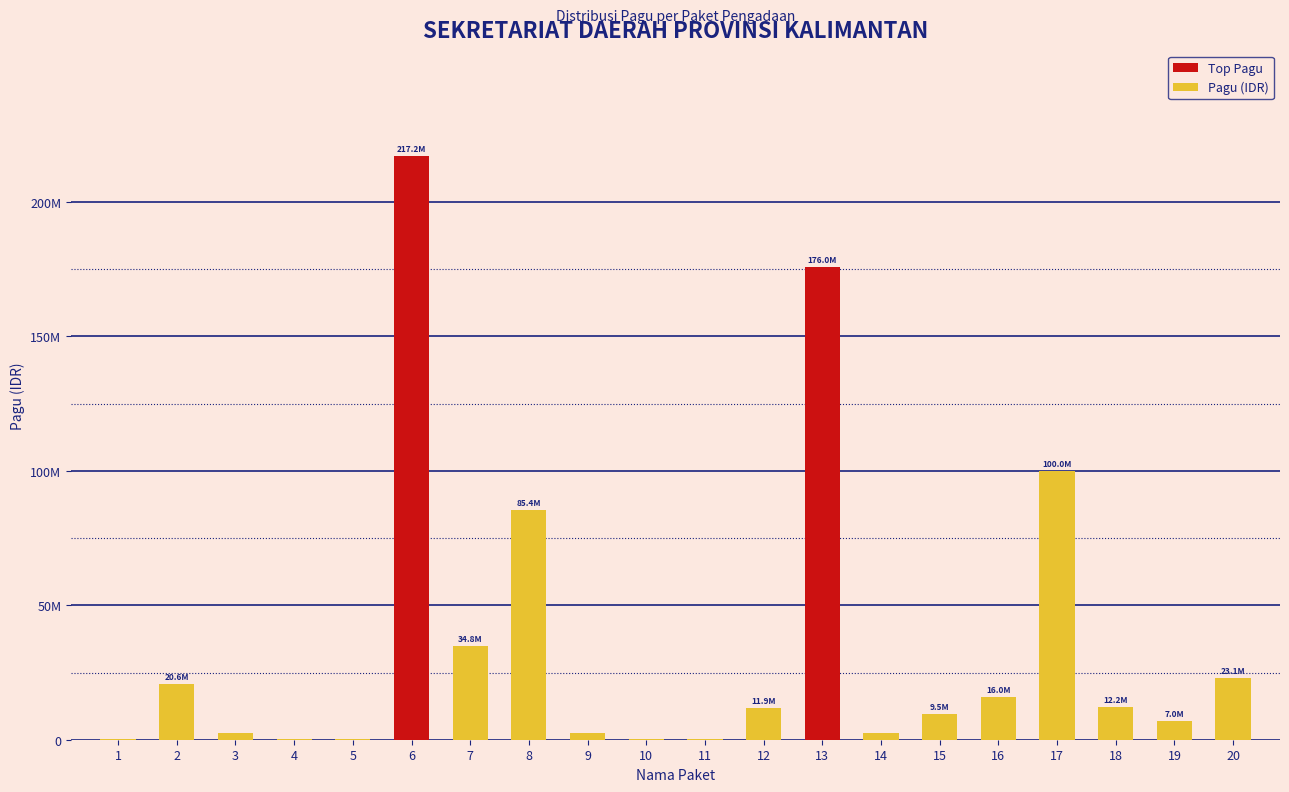

Which label corresponds to the smallest value in the chart?

1